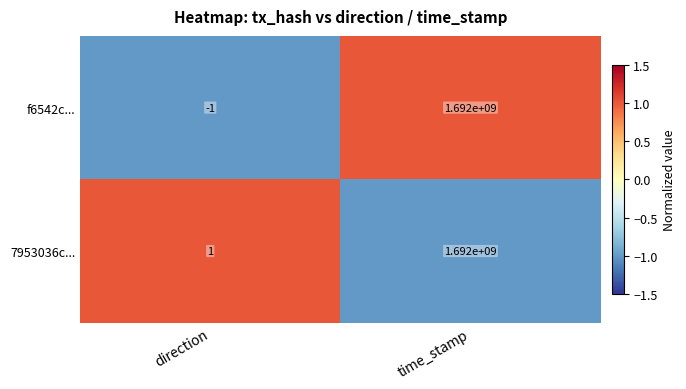

Reading left to right, list all the values displayed in this chart.

f6542c...: -1	1692000000
7953036c...: 1	1692000000